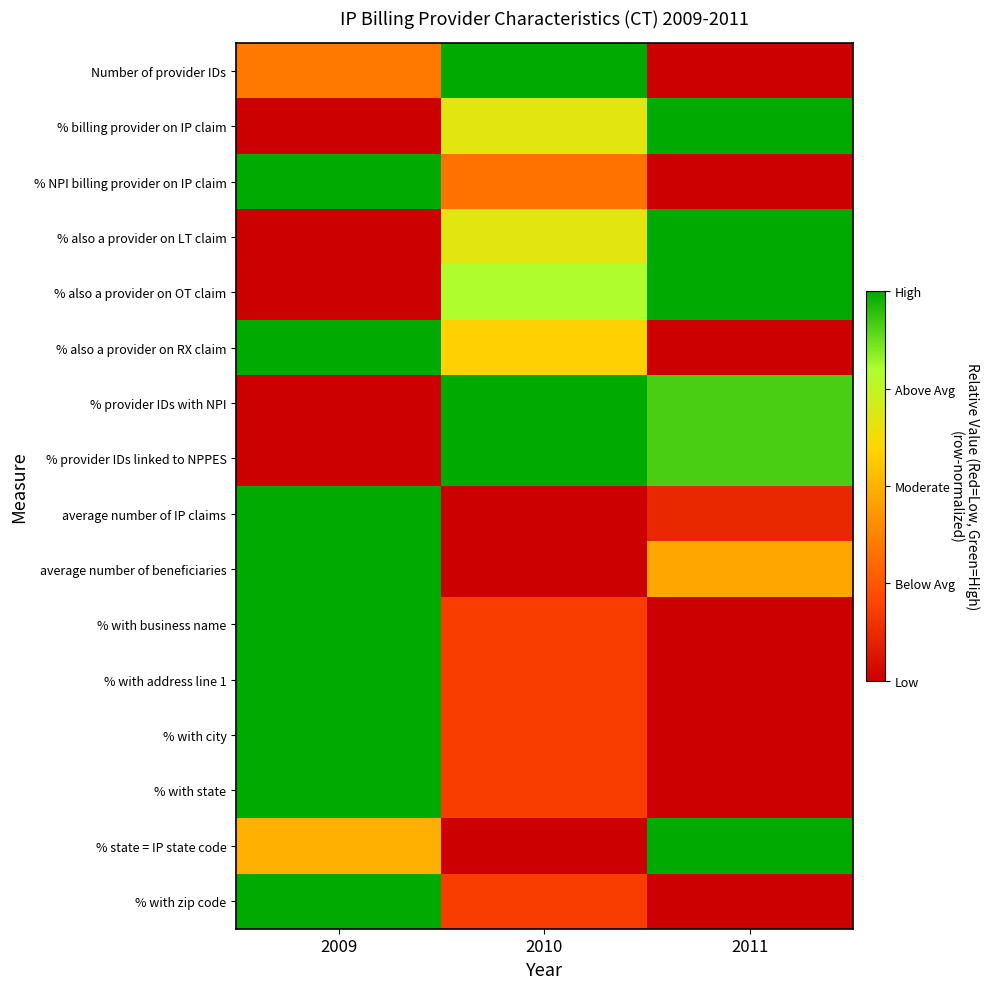

Reading left to right, transcribe all the data shown in this chart.

Number of provider IDs: 2009=0.3	2010=1.0	2011=0.0
% billing provider on IP claim: 2009=0.0	2010=0.7	2011=1.0
% NPI billing provider on IP claim: 2009=1.0	2010=0.3	2011=0.0
% also a provider on LT claim: 2009=0.0	2010=0.7	2011=1.0
% also a provider on OT claim: 2009=0.0	2010=0.8	2011=1.0
% also a provider on RX claim: 2009=1.0	2010=0.6	2011=0.0
% provider IDs with NPI: 2009=0.0	2010=1.0	2011=0.9
% provider IDs linked to NPPES: 2009=0.0	2010=1.0	2011=0.9
average number of IP claims: 2009=1.0	2010=0.0	2011=0.1
average number of beneficiaries: 2009=1.0	2010=0.0	2011=0.5
% with business name: 2009=1.0	2010=0.2	2011=0.0
% with address line 1: 2009=1.0	2010=0.2	2011=0.0
% with city: 2009=1.0	2010=0.2	2011=0.0
% with state: 2009=1.0	2010=0.2	2011=0.0
% state = IP state code: 2009=0.5	2010=0.0	2011=1.0
% with zip code: 2009=1.0	2010=0.2	2011=0.0